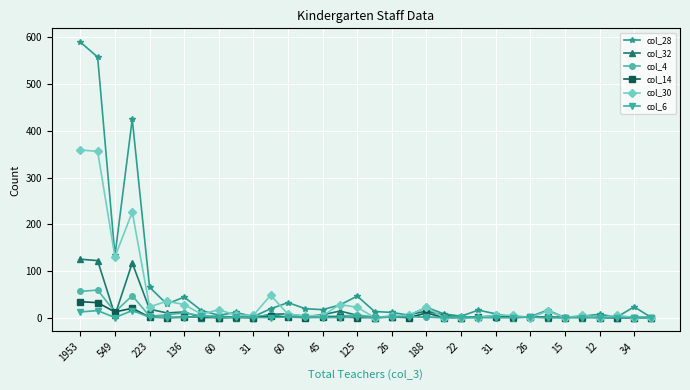

True or false: col_30 has more than 1 points higher than both neighbors.

True